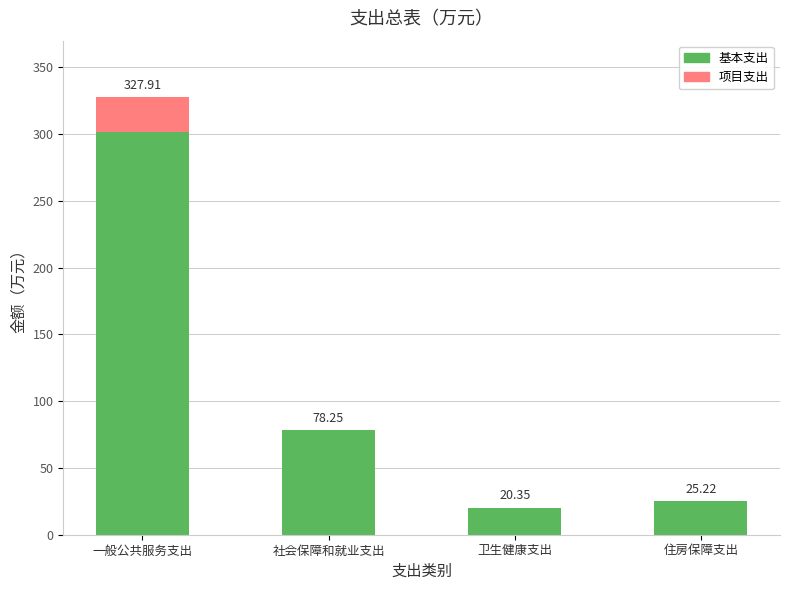

Are the bars horizontal?

No